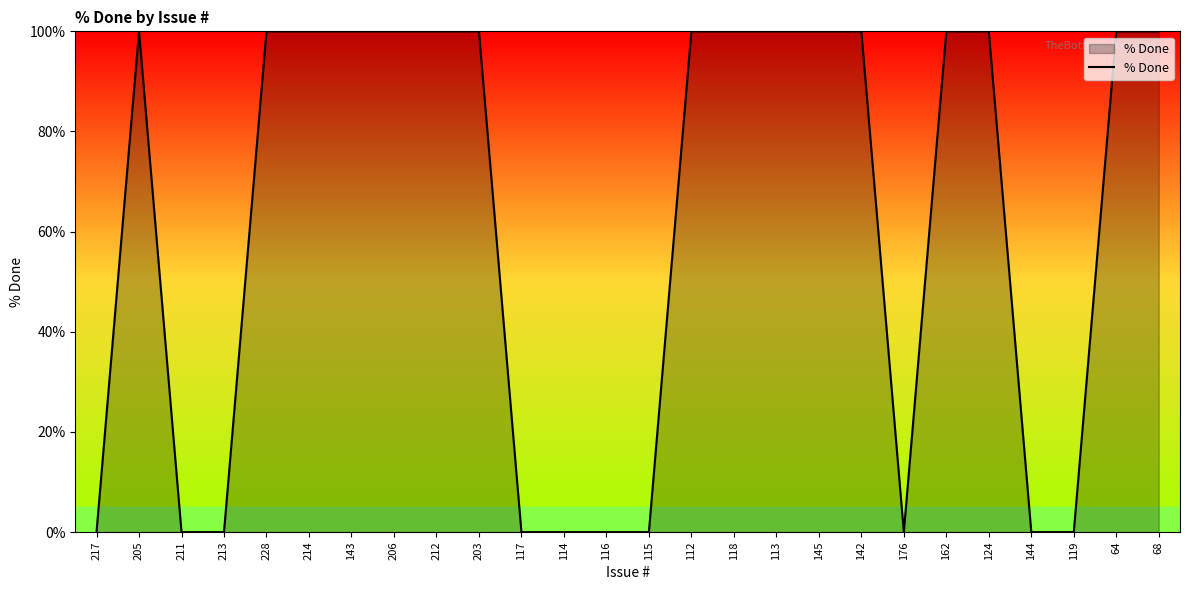

What is the difference between the maximum and minimum values?

100